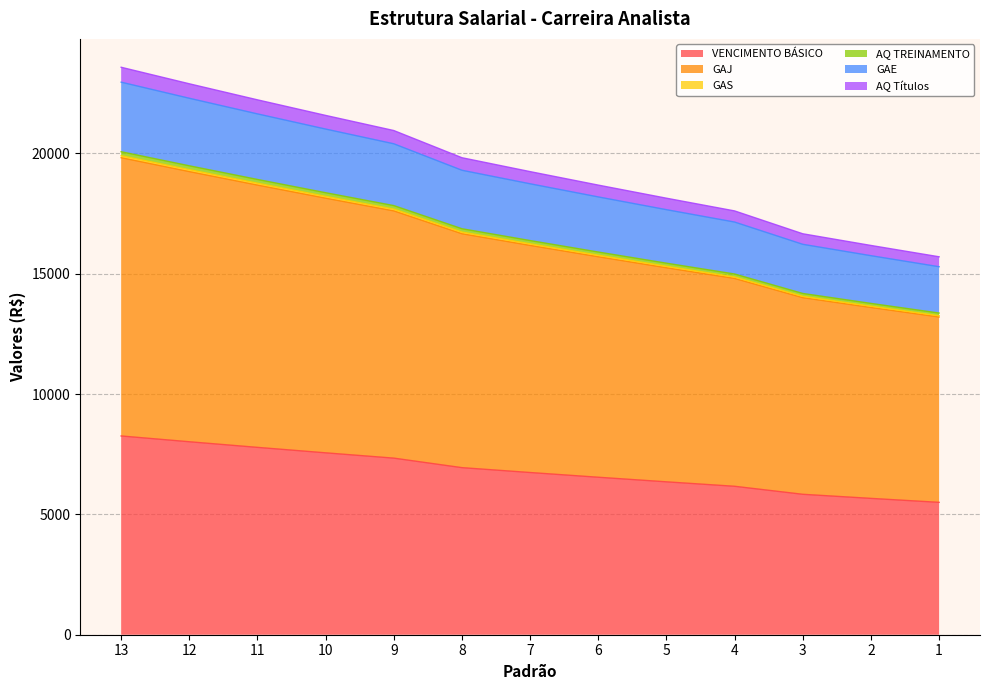

What is the lowest value of the VENCIMENTO BÁSICO series?

5501.1